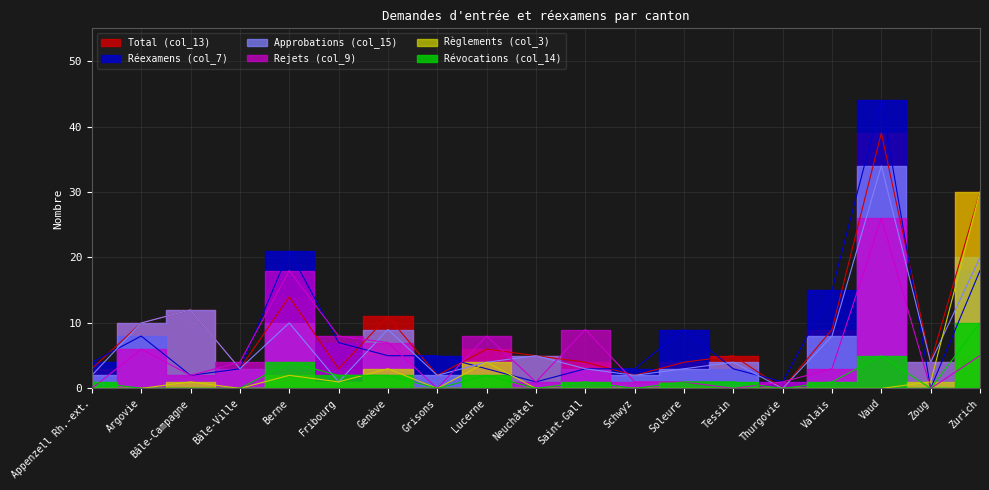

What value does the Rejets (col_9) series have at Thurgovie?

1